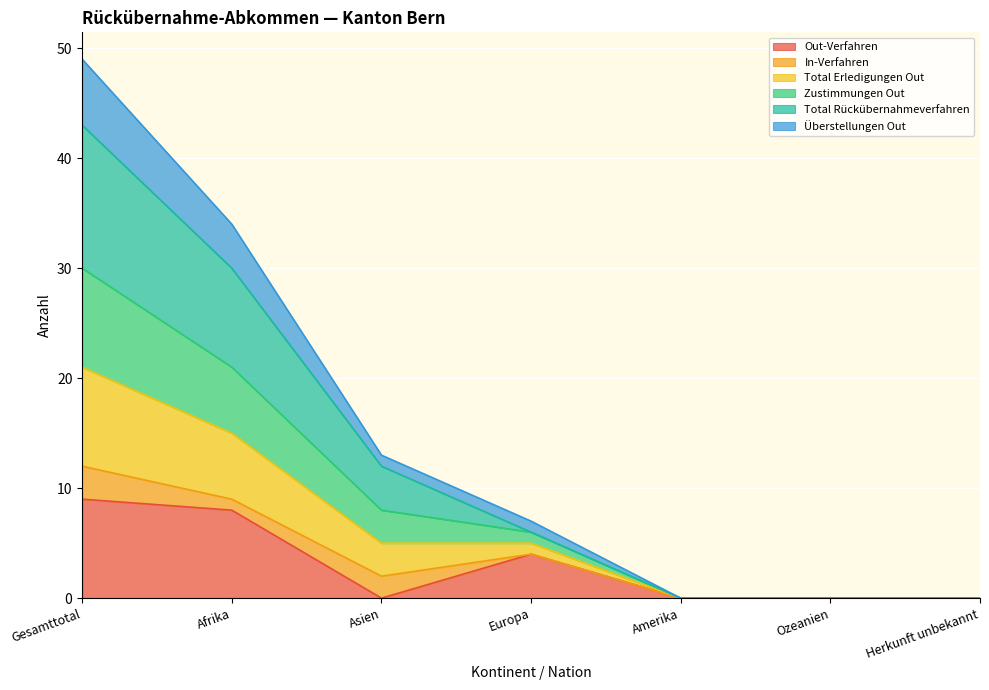

Which category has the highest value in the Out-Verfahren series?

Gesamttotal